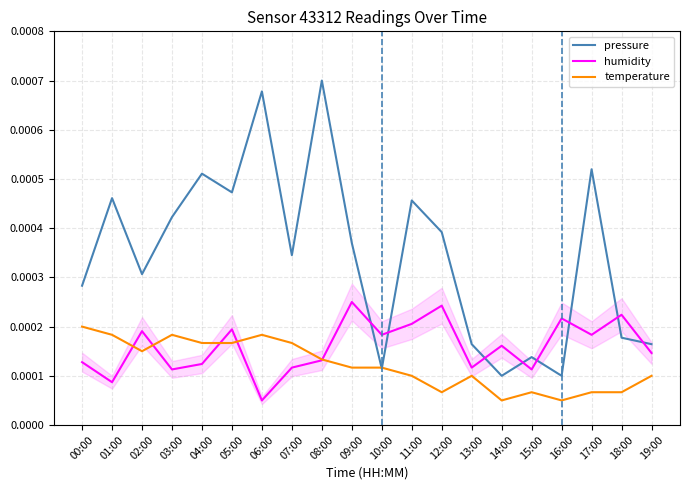

At 17:00, list the series in order from largest to smallest.

pressure, humidity, temperature